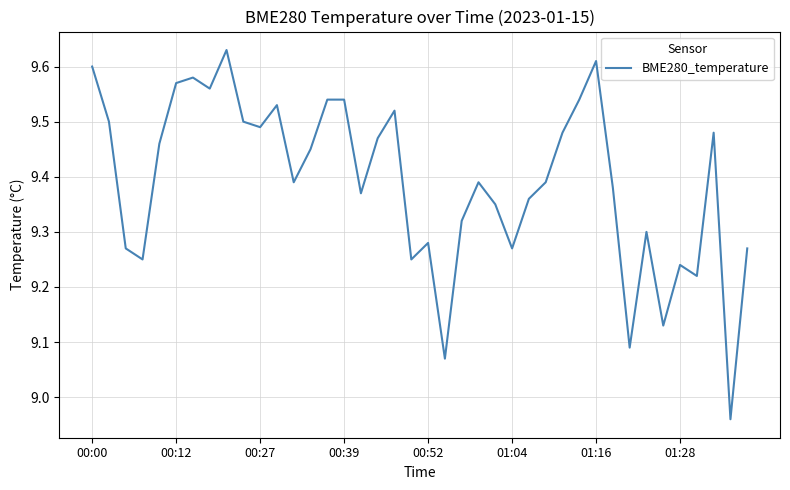

Reading left to right, extract all data points from this chart.

9.6	9.5	9.3	9.2	9.5	9.6	9.6	9.6	9.6	9.5	9.5	9.5	9.4	9.4	9.5	9.5	9.4	9.5	9.5	9.2	9.3	9.1	9.3	9.4	9.3	9.3	9.4	9.4	9.5	9.5	9.6	9.4	9.1	9.3	9.1	9.2	9.2	9.5	9.0	9.3